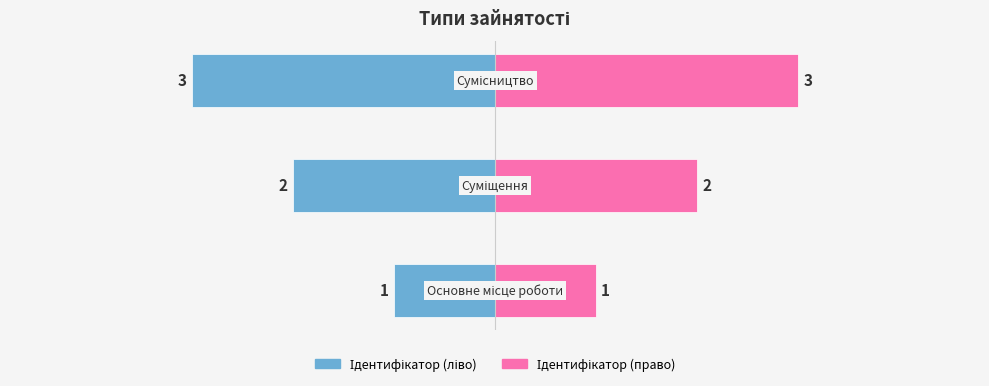

Reading right to left, list all the values displayed in this chart.

Ідентифікатор (ліво): 2=-3	1=-2	0=-1
Ідентифікатор (право): 2=3	1=2	0=1